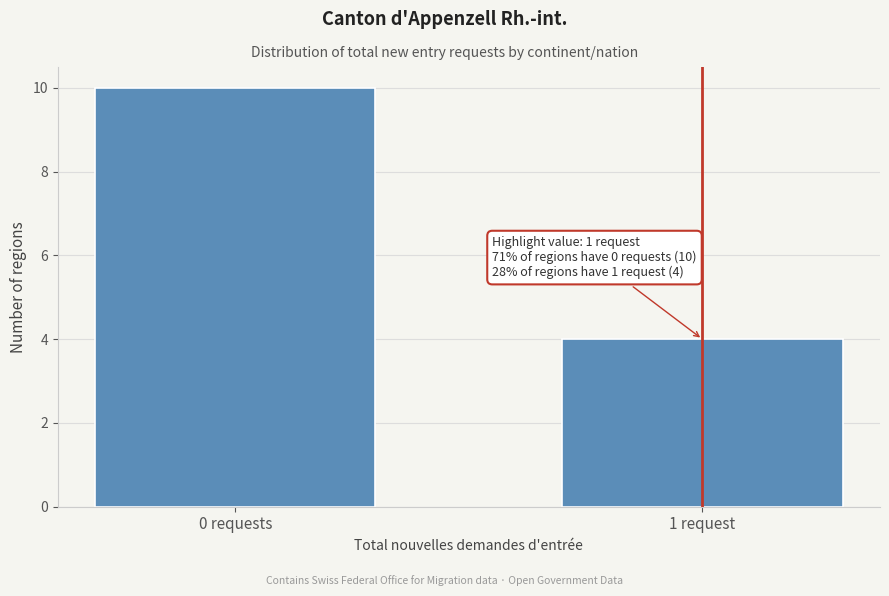

Reading right to left, list all the values displayed in this chart.

4	10